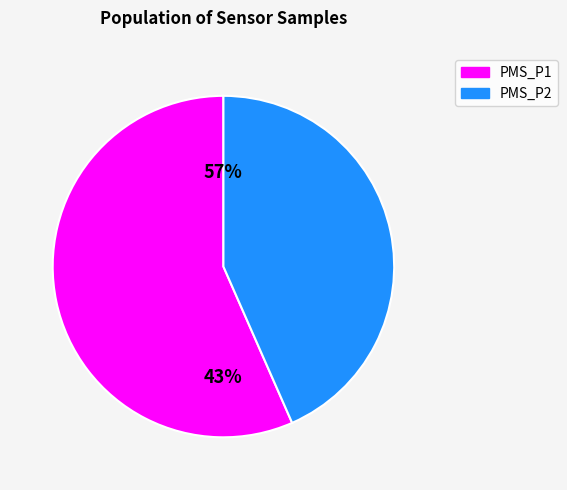

Between 27/45614 and 27/45381, which is larger?

27/45381